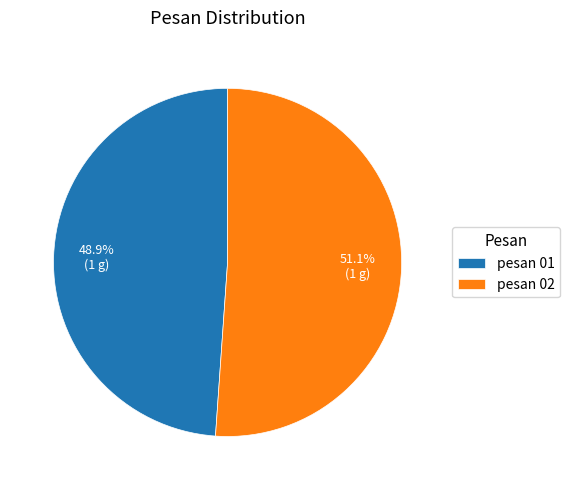

Count the number of slices in the pie.

2